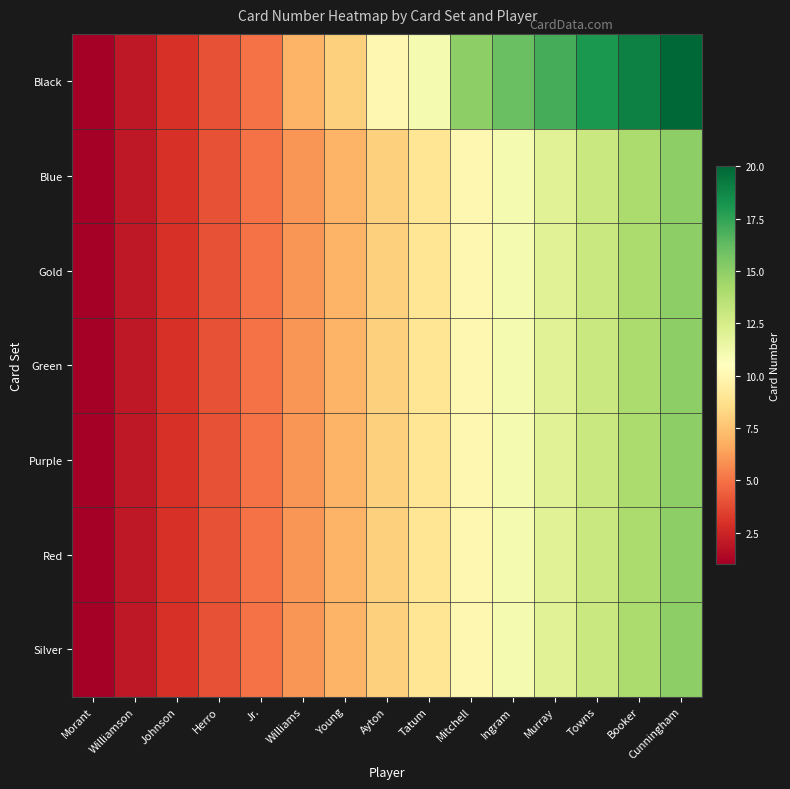

Which category has the highest value across all series?

Cunningham